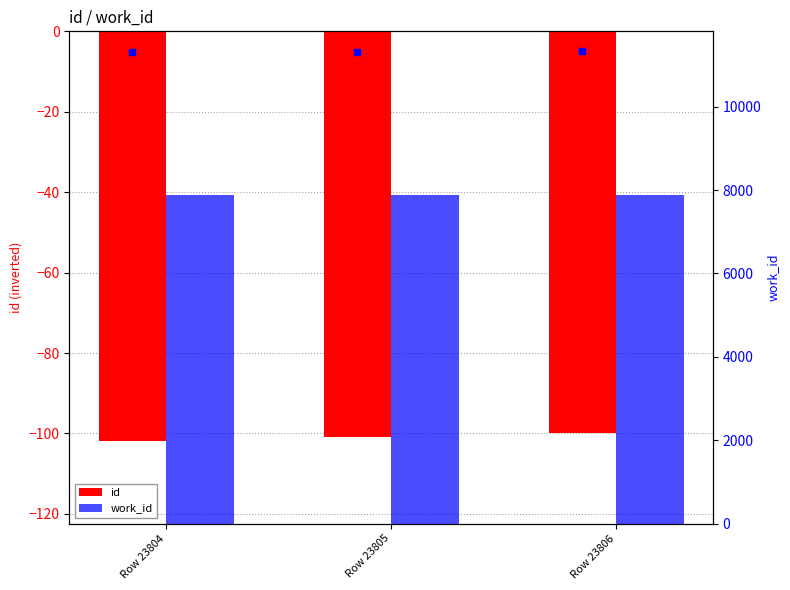

Which label corresponds to the smallest value in the chart?

Row 23804